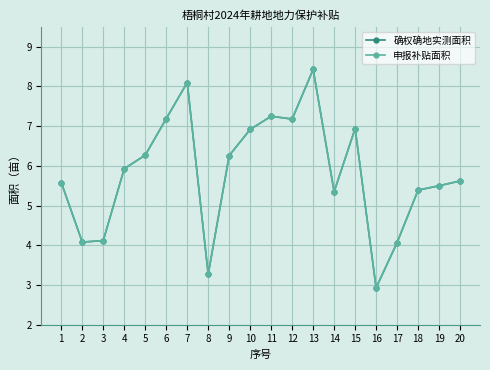

True or false: 申报补贴面积 and 确权确地实测面积 intersect in this chart.

False